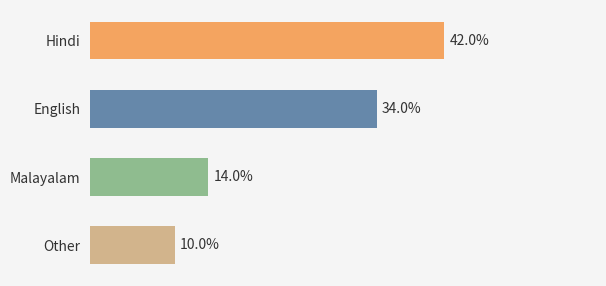

How many bars are there in total?

4